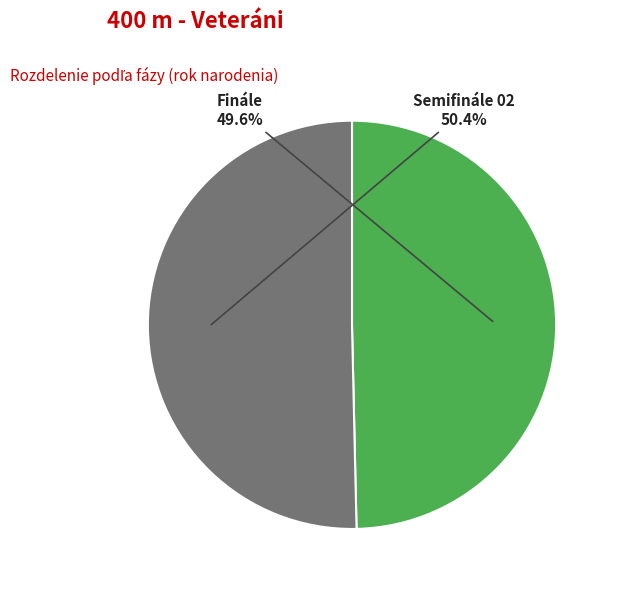

Combined, what portion of the pie is Semifinále 02 and Finále?

100.0%